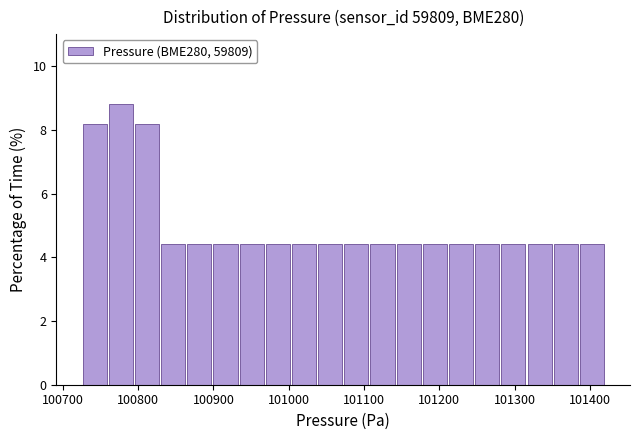

Read against the x-axis, roughly where is the centre of the tallest bar?

100780